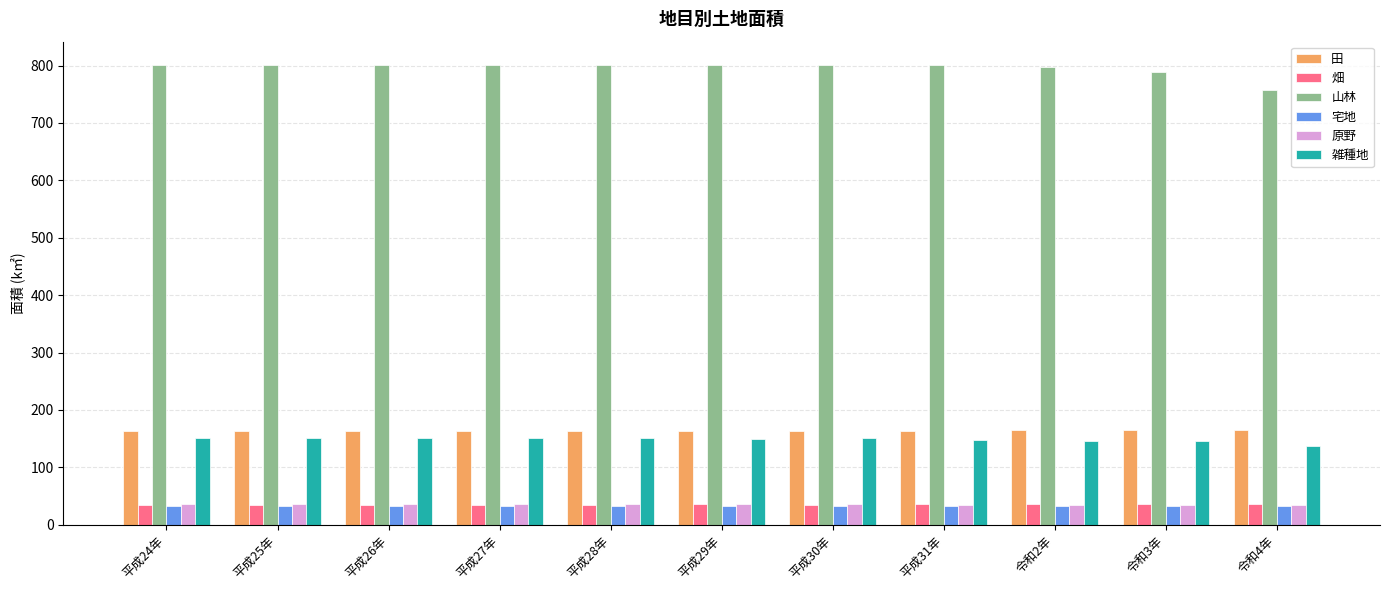

Is it true that 山林 equals 536.9 at 令和2年?

False